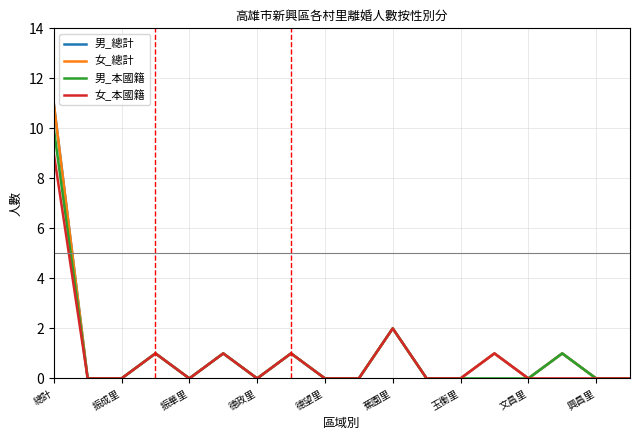

What is the maximum value for 女_總計?

11